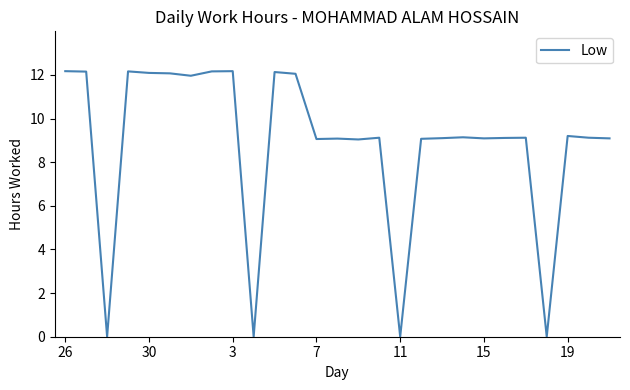

What is the greatest value displayed?

12.2